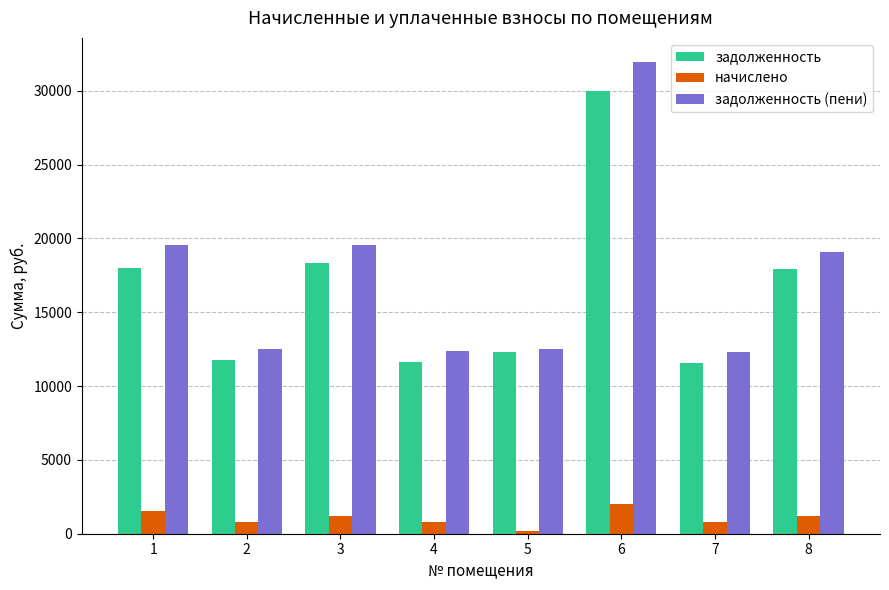

What is the difference between the highest and lowest values at 6?

29994.2